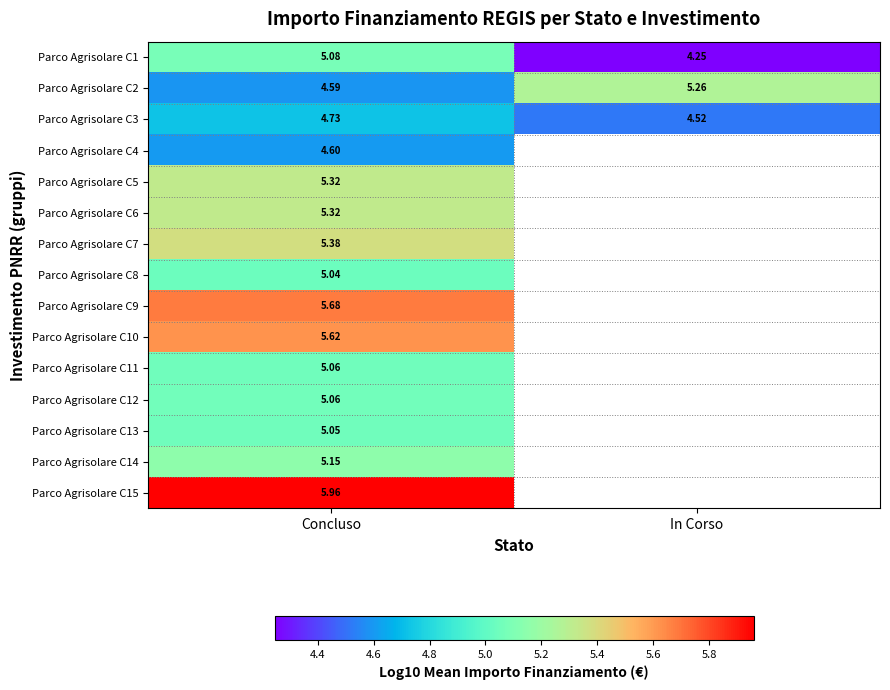

How many values in the Parco Agrisolare C2 series are below 5?

1